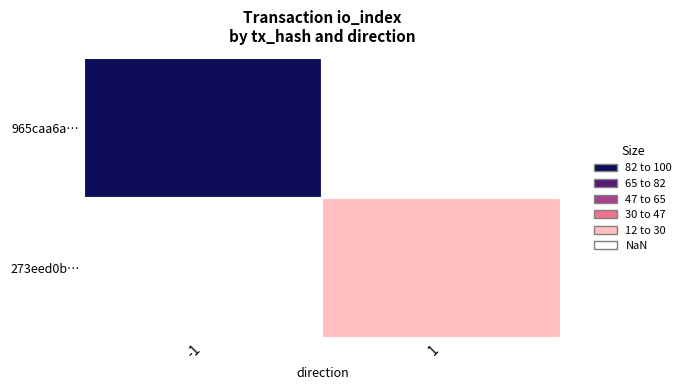

Is it true that 273eed0bb8272d083466ae6058dd9387e8eca6e equals 2 at io_index?

False